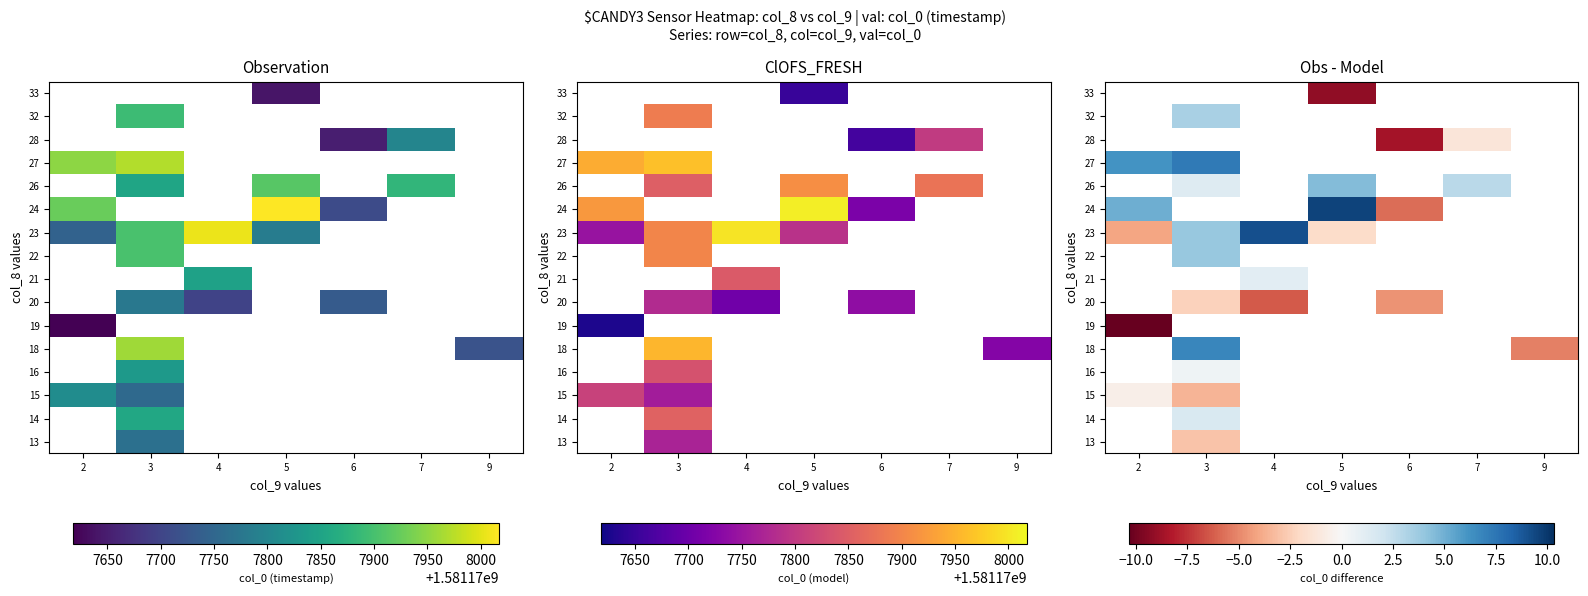

List the series in order of their overall mean, lowest first.

13, 14, 15, 16, 18, 19, 20, 21, 22, 23, 24, 26, 27, 28, 32, 33